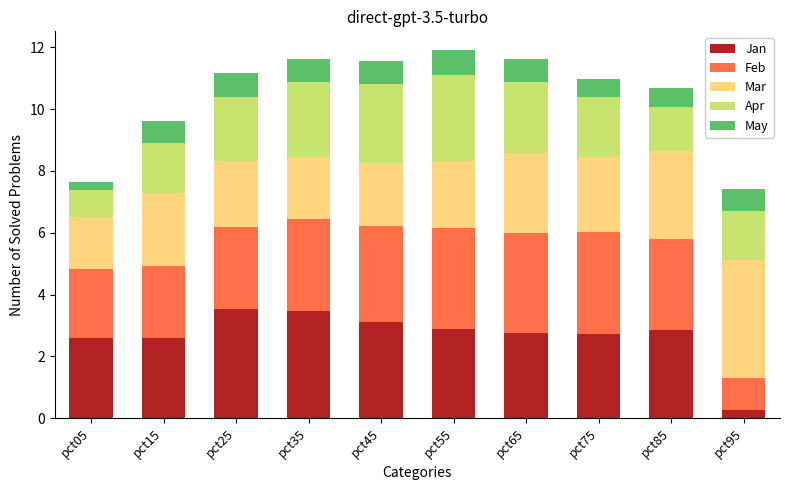

Is it true that Jan equals 2.8 at pct65?

True